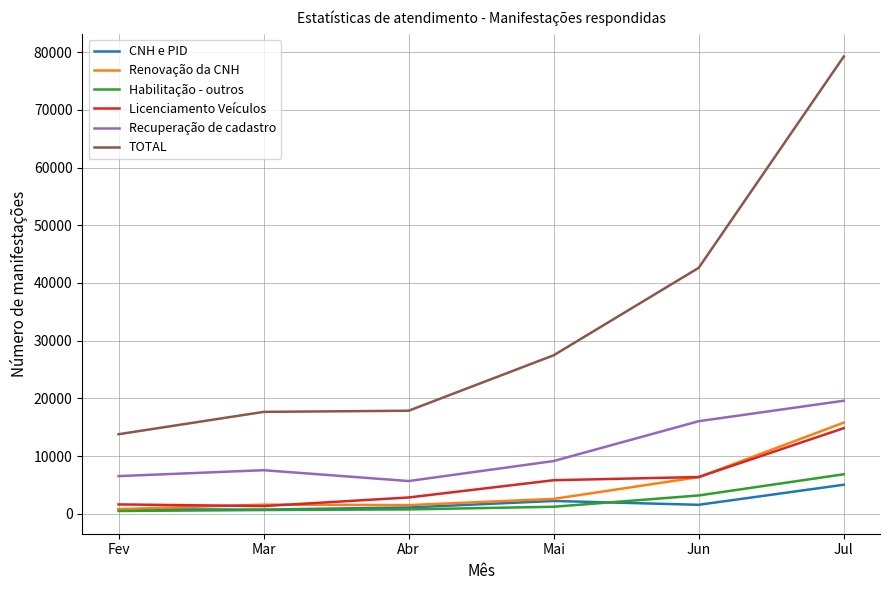

True or false: Recuperação de cadastro and Licenciamento Veículos intersect in this chart.

False